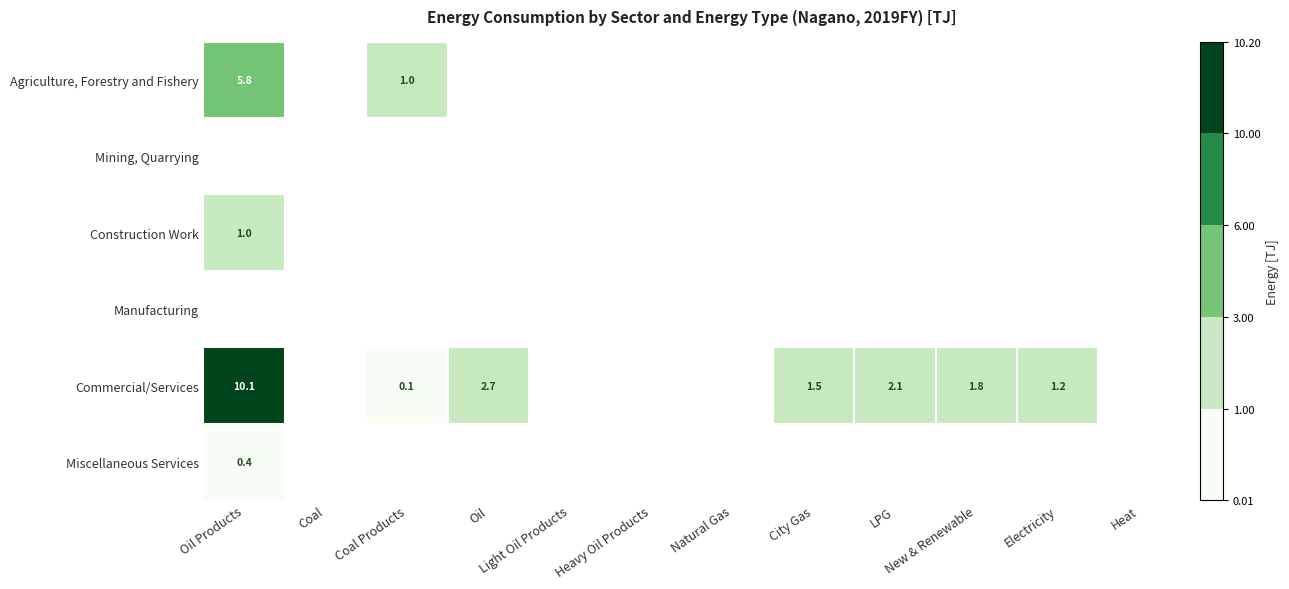

At which category is the sum across all series the highest?

Oil Products